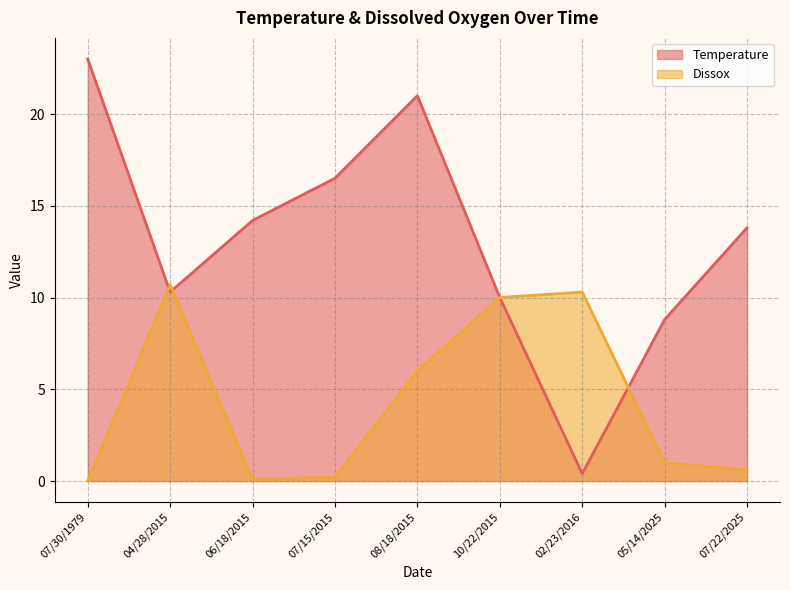

List the labels in order of Temperature value, smallest first.

02/23/2016, 05/14/2025, 10/22/2015, 04/28/2015, 07/22/2025, 06/18/2015, 07/15/2015, 08/18/2015, 07/30/1979